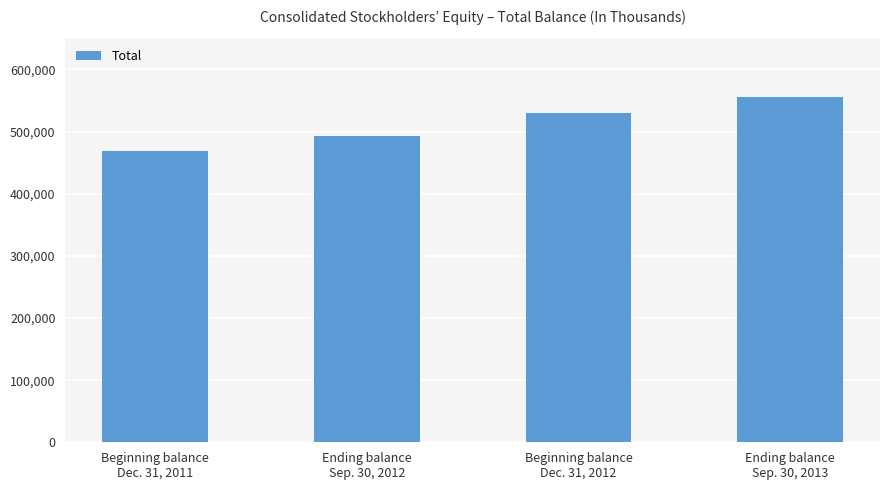

What is the label of the 1st bar from the right?

Ending balance
Sep. 30, 2013